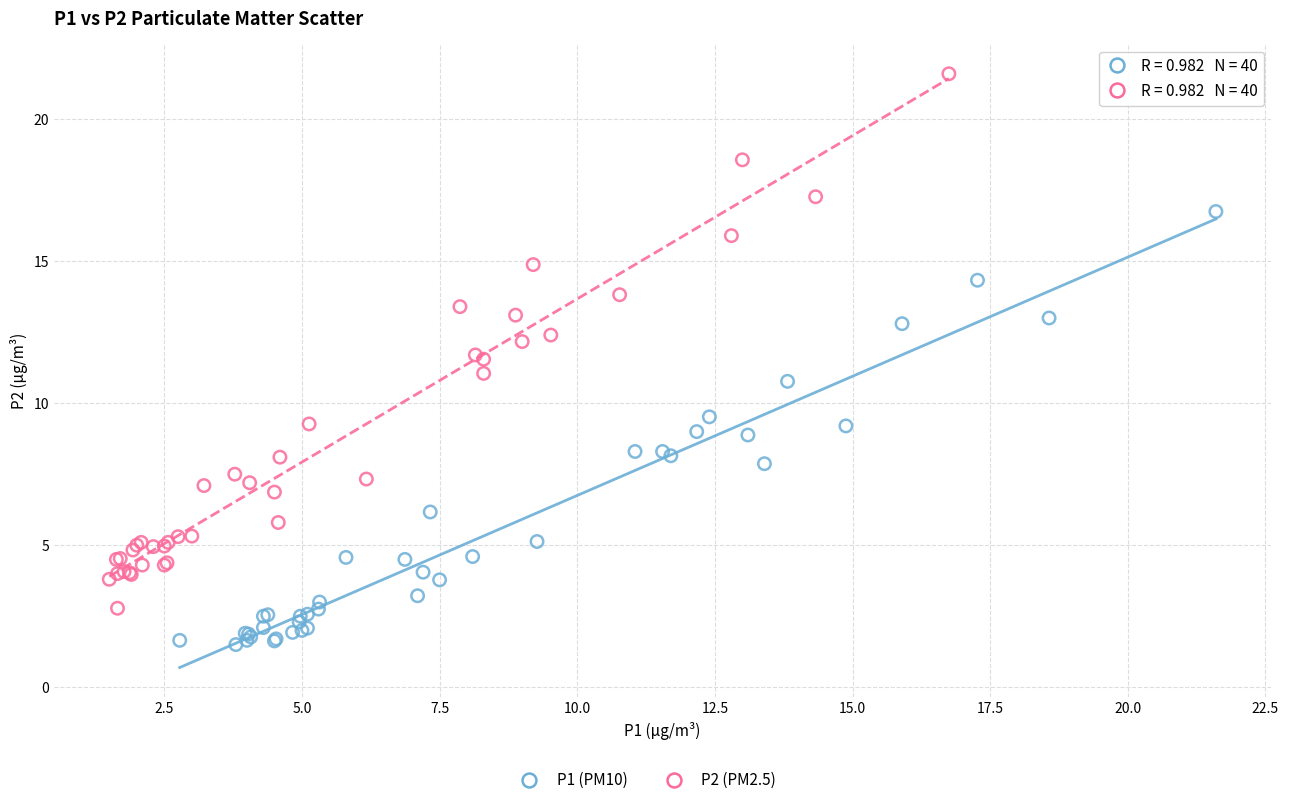

Which series has the largest Y range (max minus min)?

P2 (PM2.5)